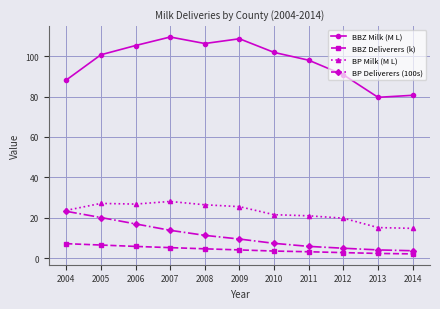

How many data points in BP Milk (M L) are above 23?

6